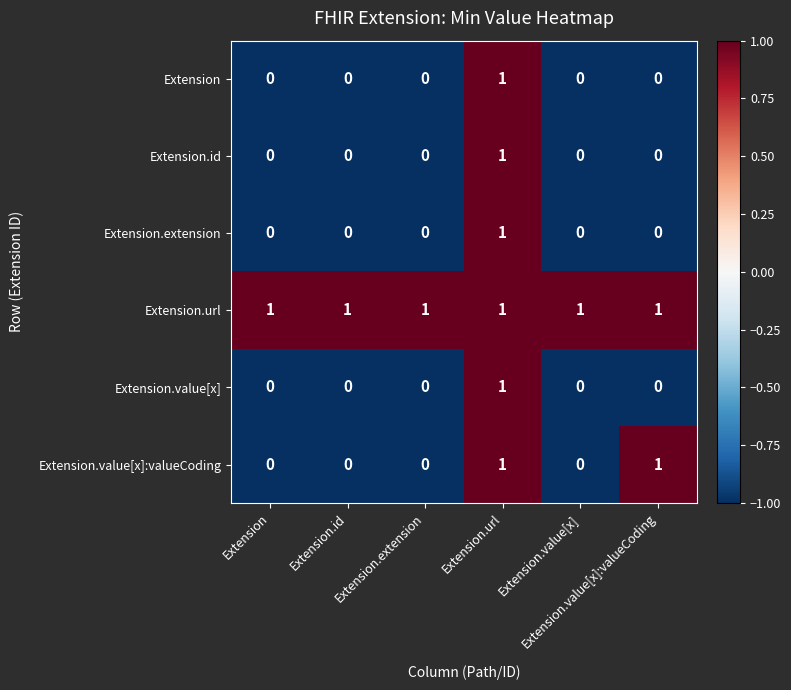

At how many categories does at least one series exceed 0?

6